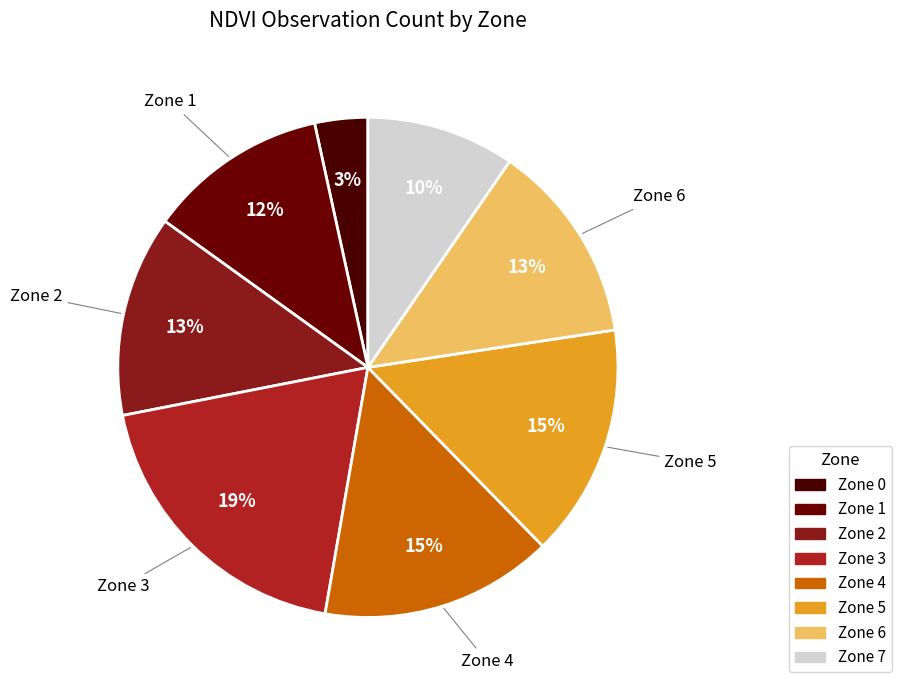

Does Zone 7 account for over 50% of the chart?

No